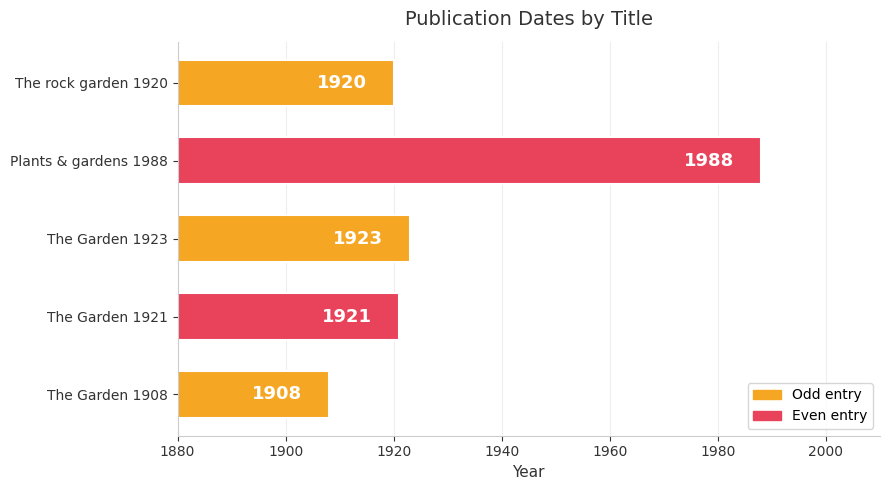

What is the minimum value shown in the chart?

1908